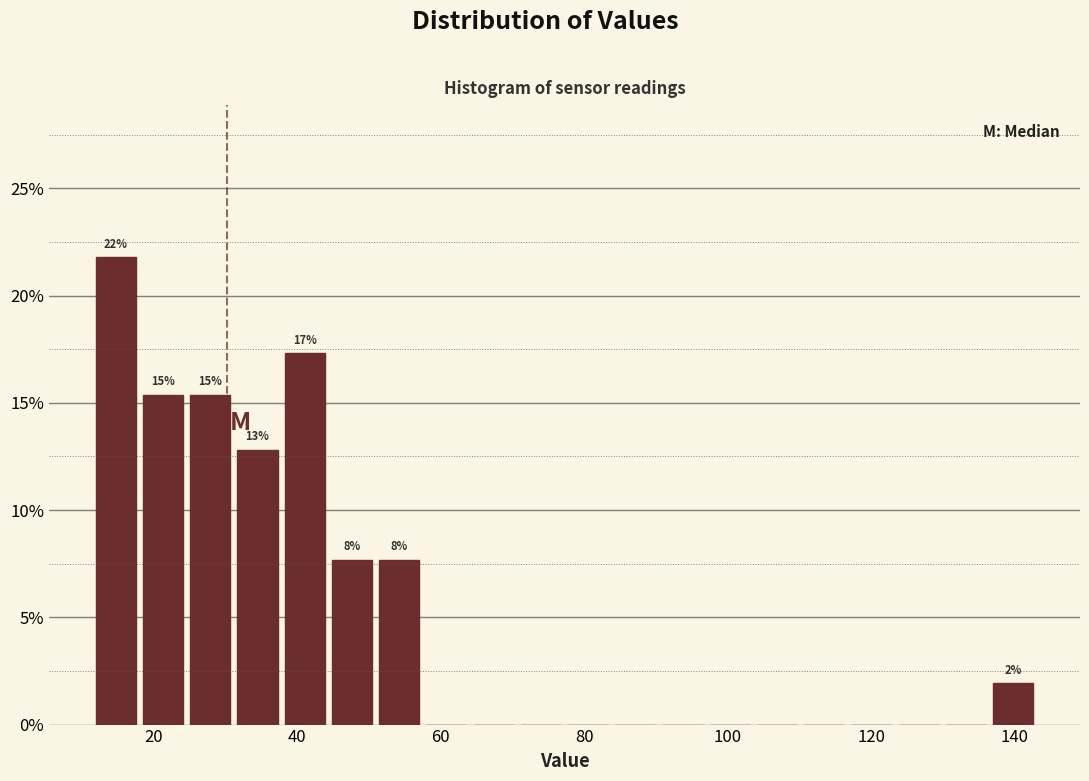

Read against the x-axis, roughly where is the centre of the tallest bar?

14